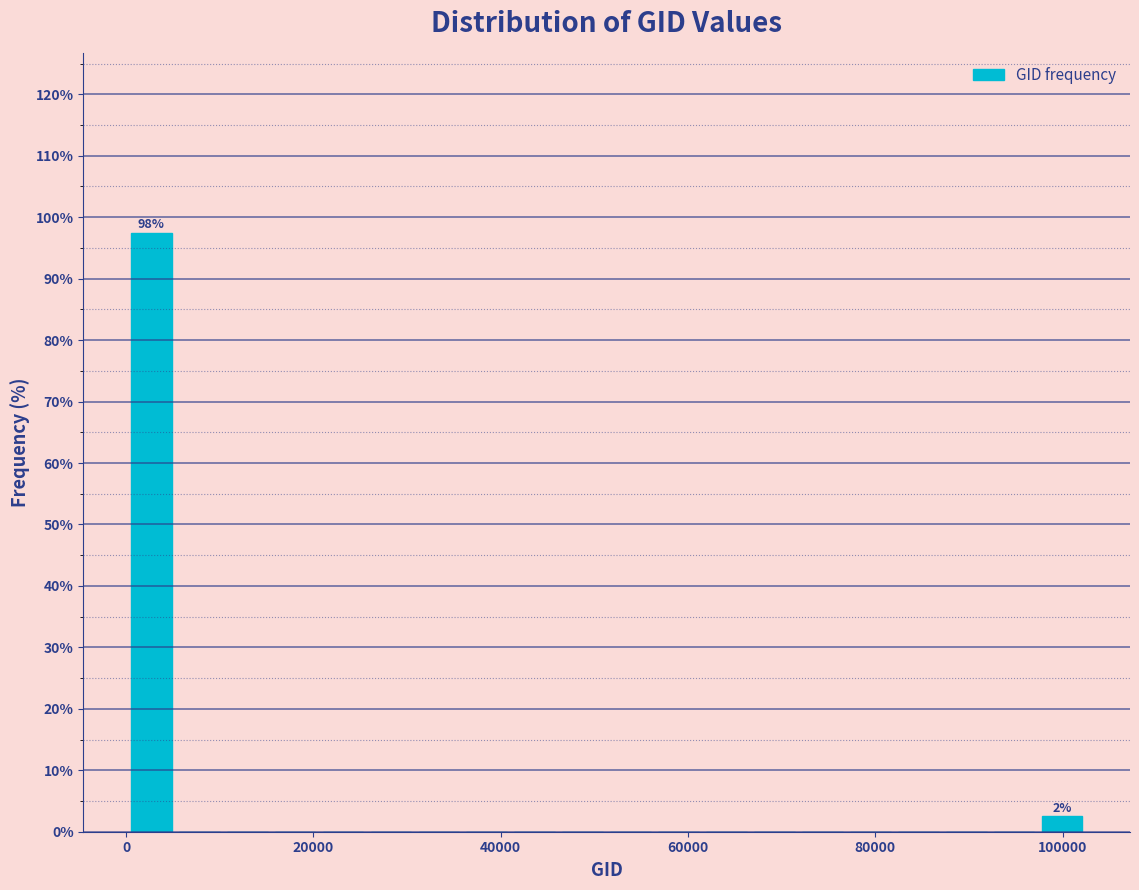

Around what value on the x-axis is the tallest bar? Give the approximate position of its centre, as read against the axis.

2000